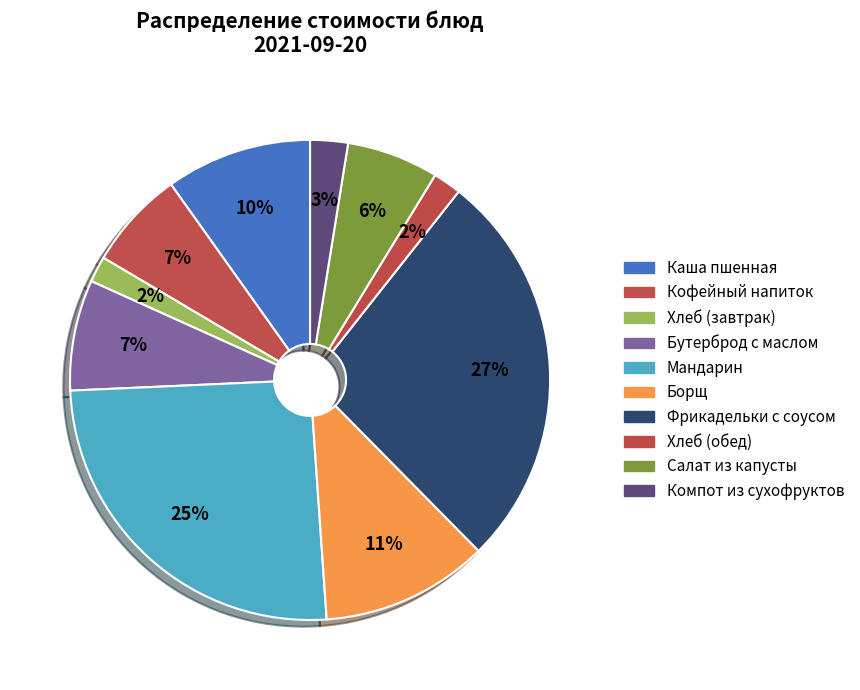

Which category has the biggest portion of the pie?

Фрикадельки с соусом